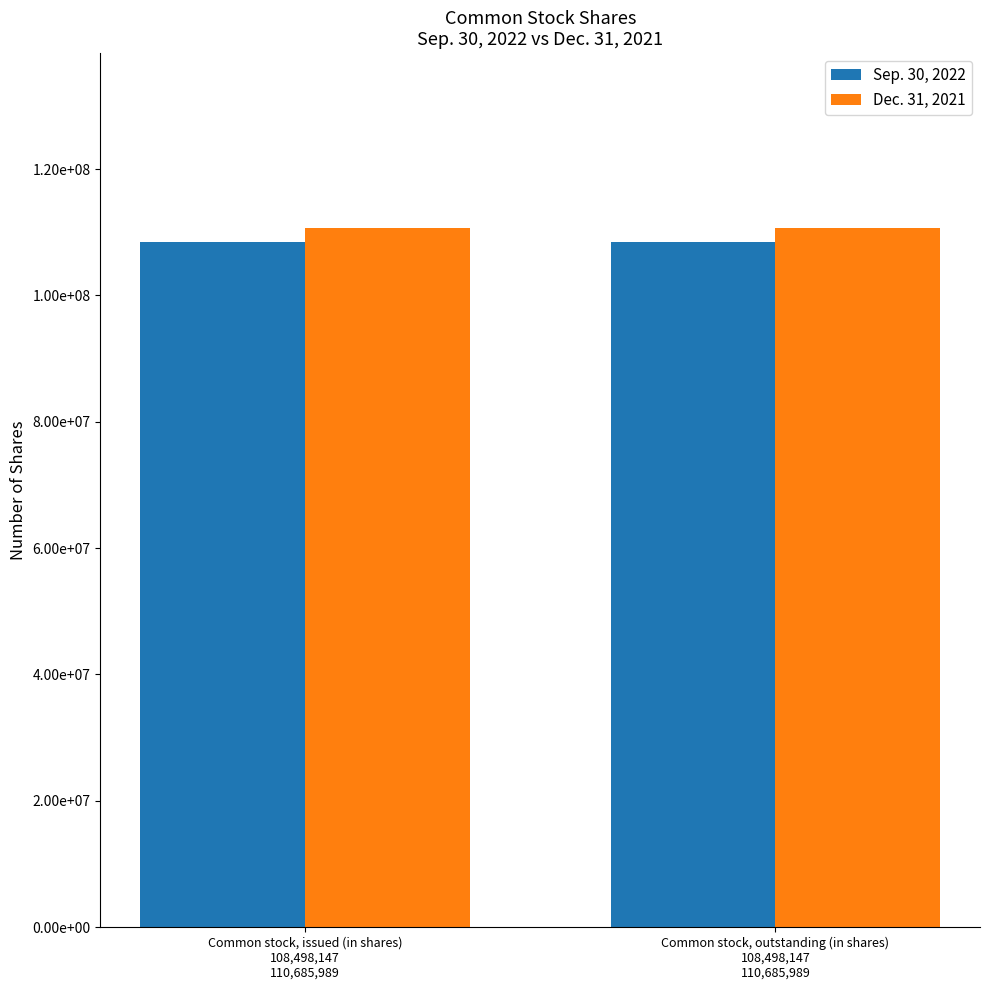

What are all the series names shown in the legend?

Sep. 30, 2022, Dec. 31, 2021